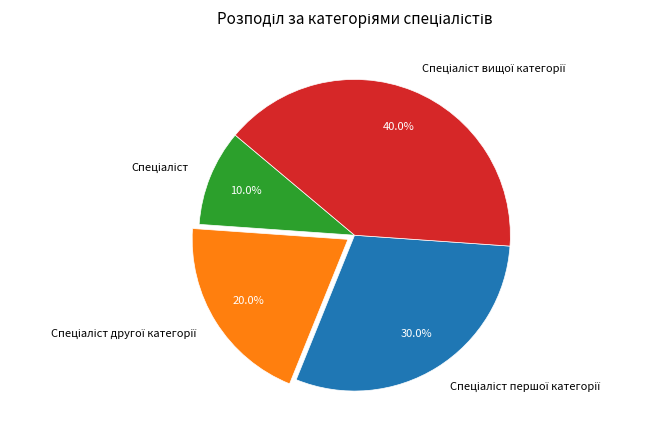

How many segments does this pie chart have?

4